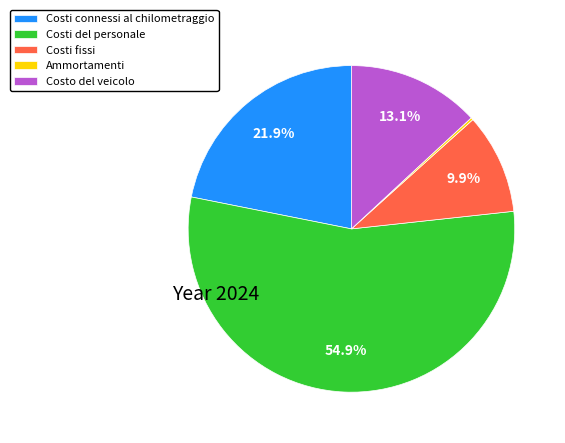

What percentage is NOT represented by Costi connessi al chilometraggio?

78.1%